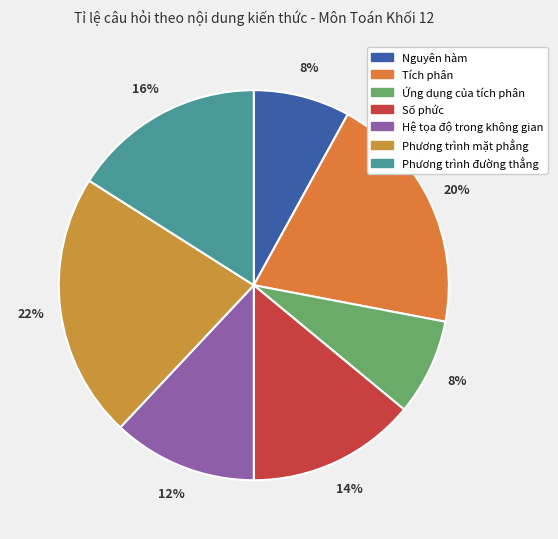

How many slices are in this pie chart?

7